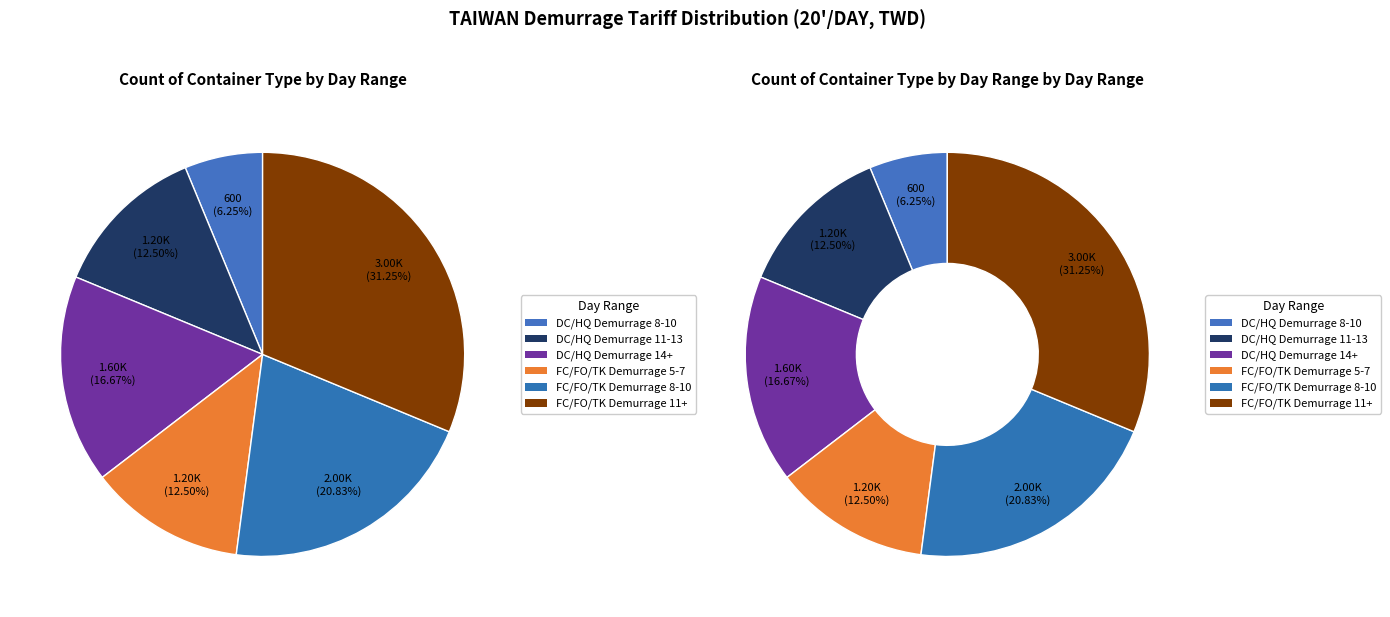

To the nearest percent, what portion does FC/FO/TK Demurrage 11+ represent?

31%